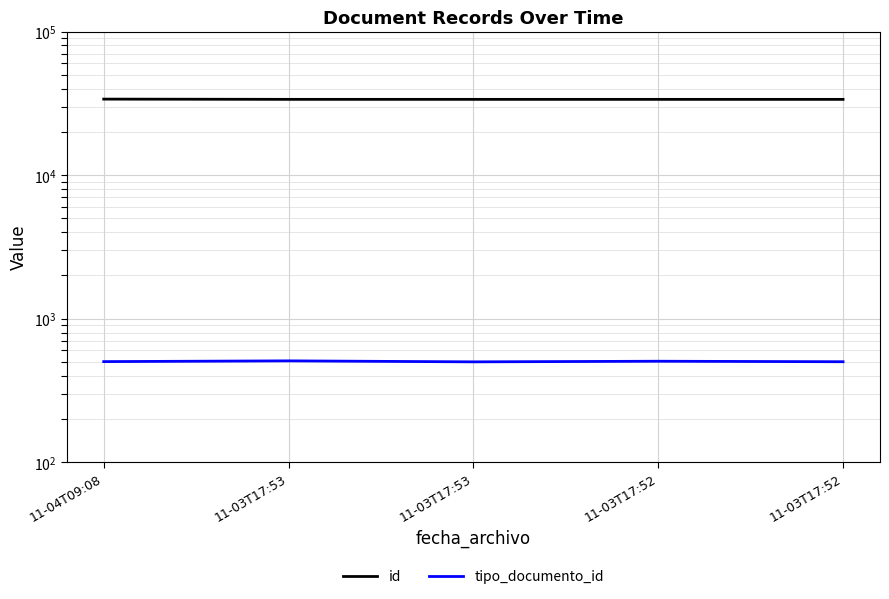

What is the spread (max minus min) of values at 11-04T09:08?

33323